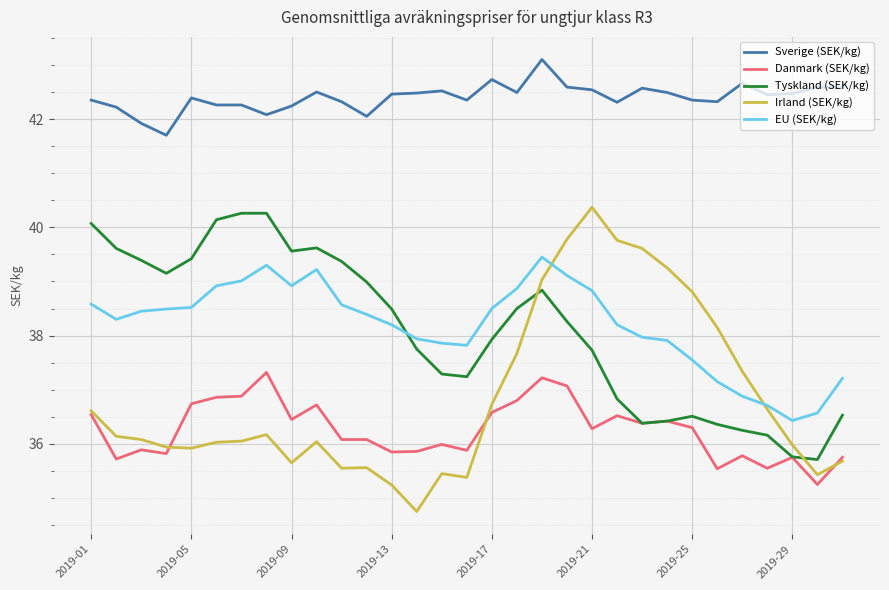

Which series has the largest total across all categories?

Sverige (SEK/kg)